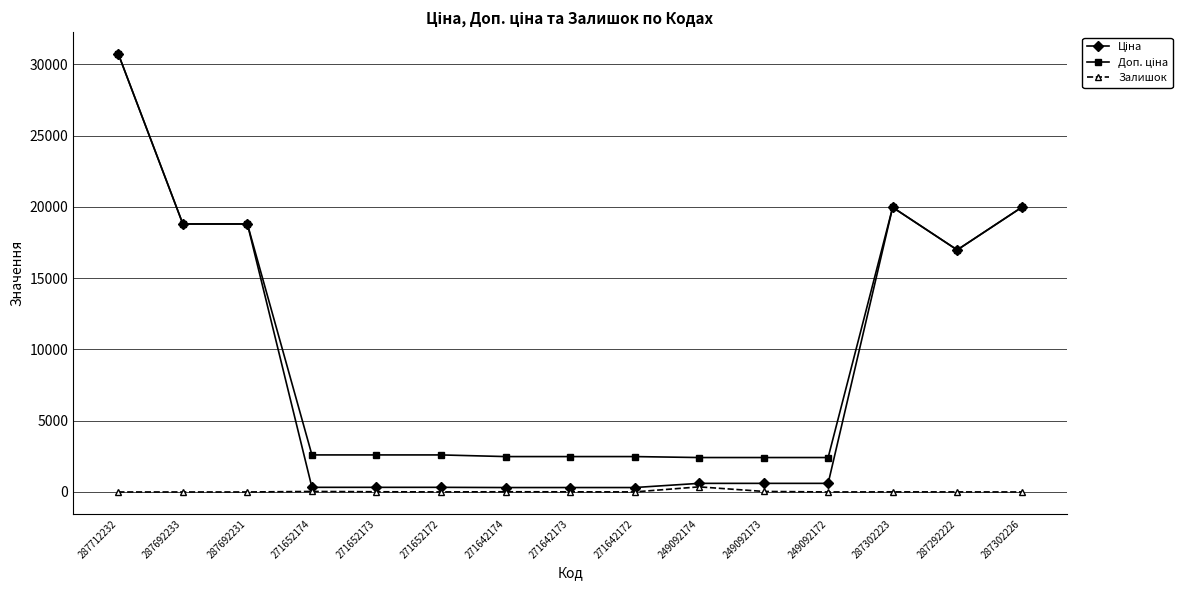

True or false: Залишок has more than 1 points higher than both neighbors.

True